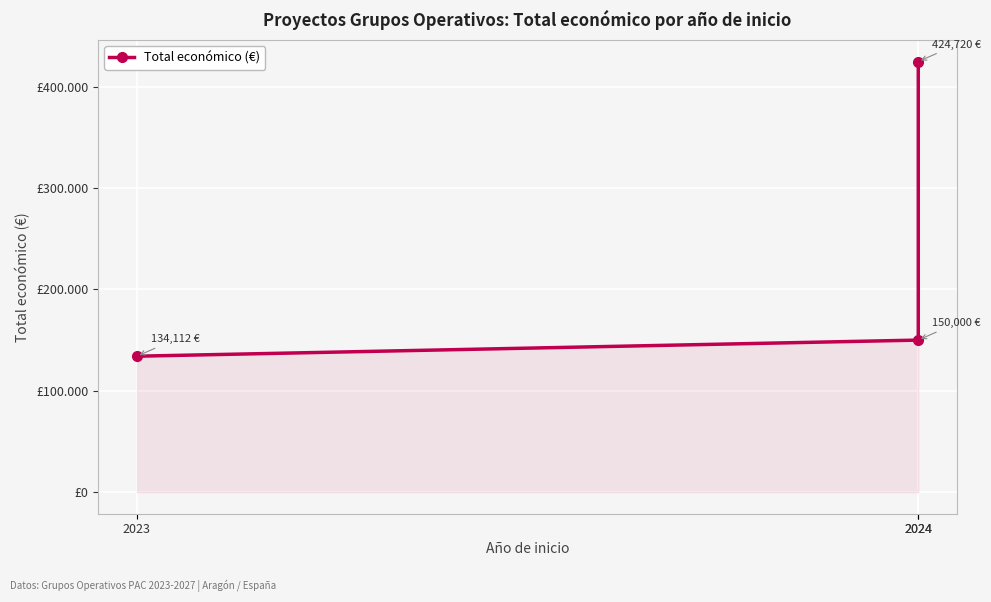

Reading left to right, what are all the values shown in this chart?

2023=134112	2024=150000	2024=424720